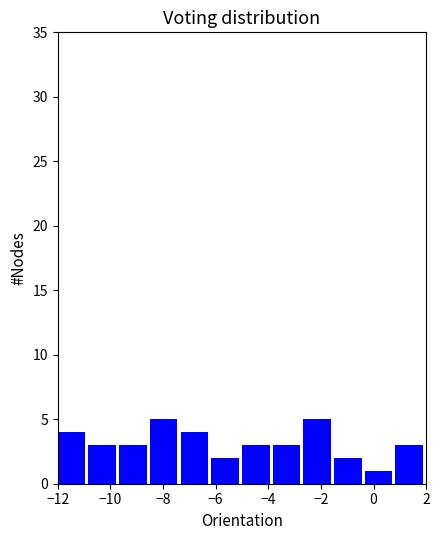

Reading left to right, transcribe this chart: for each bar, give the range it covers on the x-axis and its height. Neither the bar edges nor the heights are printed on the chart, so give them approximately, as read against the axes.

-12.0 to -10.8: 4
-10.8 to -9.6: 3
-9.6 to -8.4: 3
-8.4 to -7.4: 5
-7.4 to -6.2: 4
-6.2 to -5.0: 2
-5.0 to -3.8: 3
-3.8 to -2.6: 3
-2.6 to -1.4: 5
-1.4 to -0.4: 2
-0.4 to 0.8: 1
0.8 to 2.0: 3